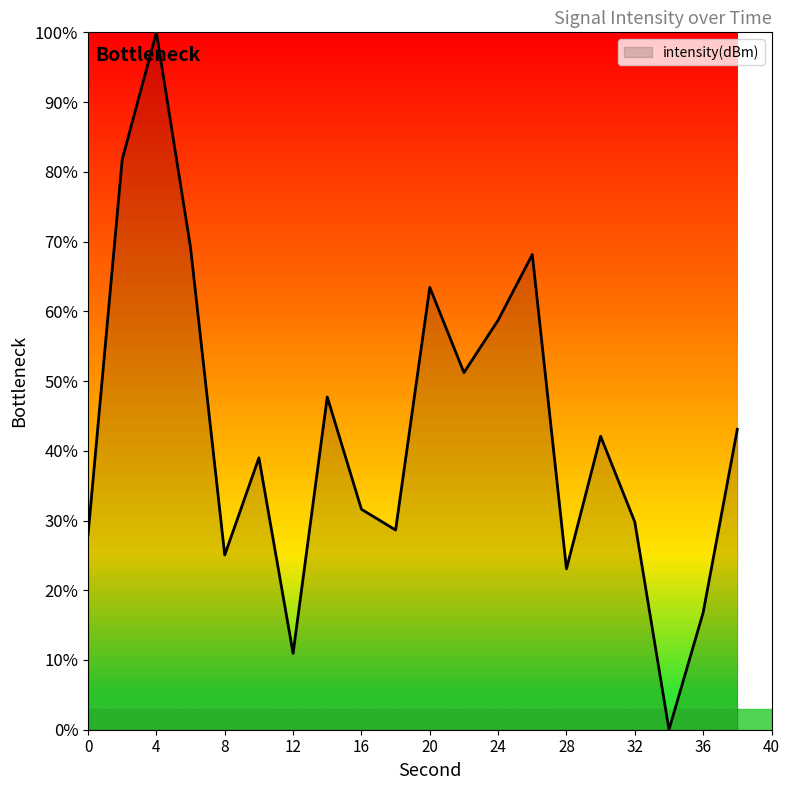

Does the chart display data point markers on the line(s)?

No